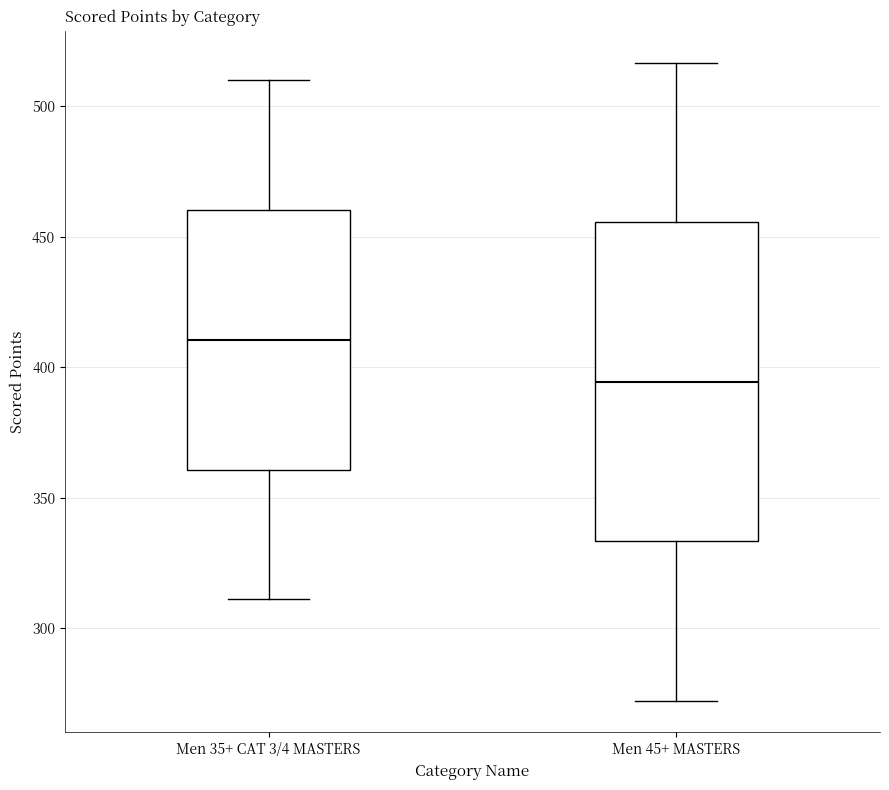

Which box is the tallest, from its lower edge to its upper edge?

Men 45+ MASTERS